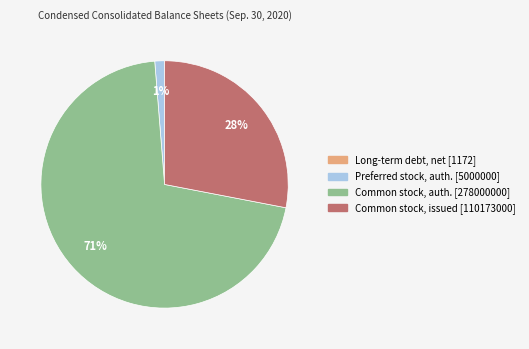

To the nearest percent, what is the difference between the largest and smallest slice percentages?

71%